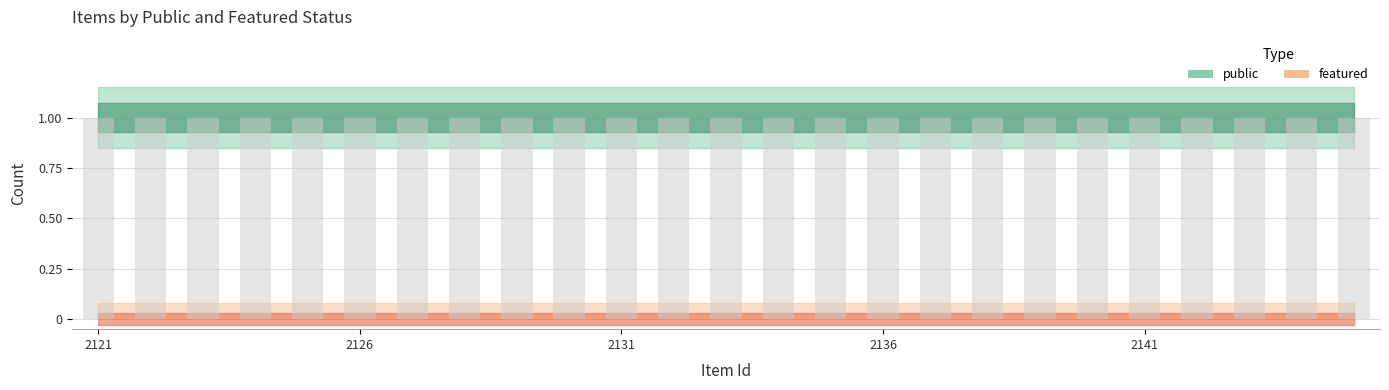

At which category is the sum across all series the highest?

2121